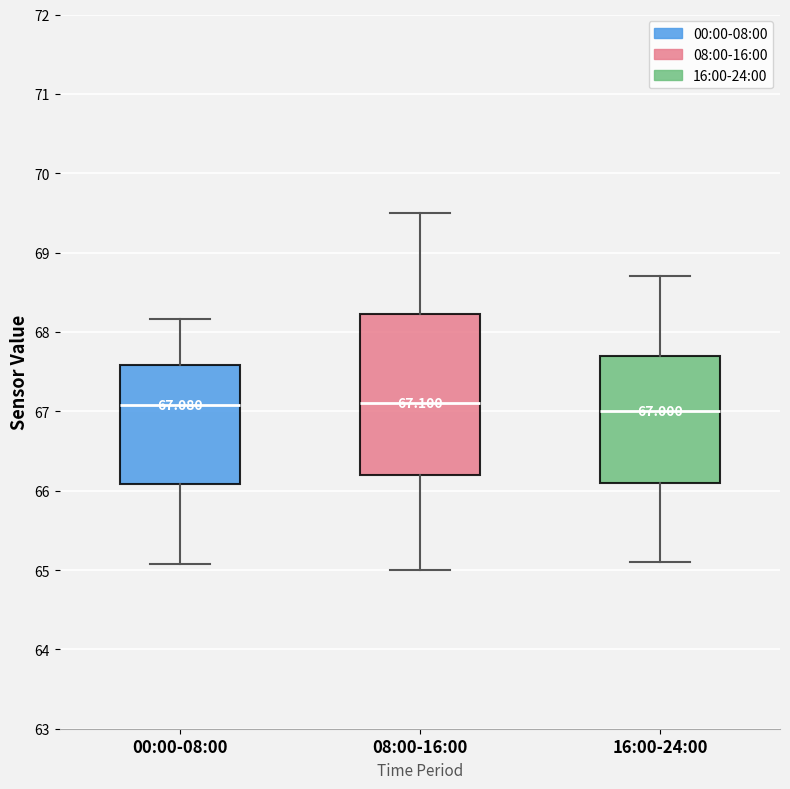

Which box is the tallest, from its lower edge to its upper edge?

08:00-16:00